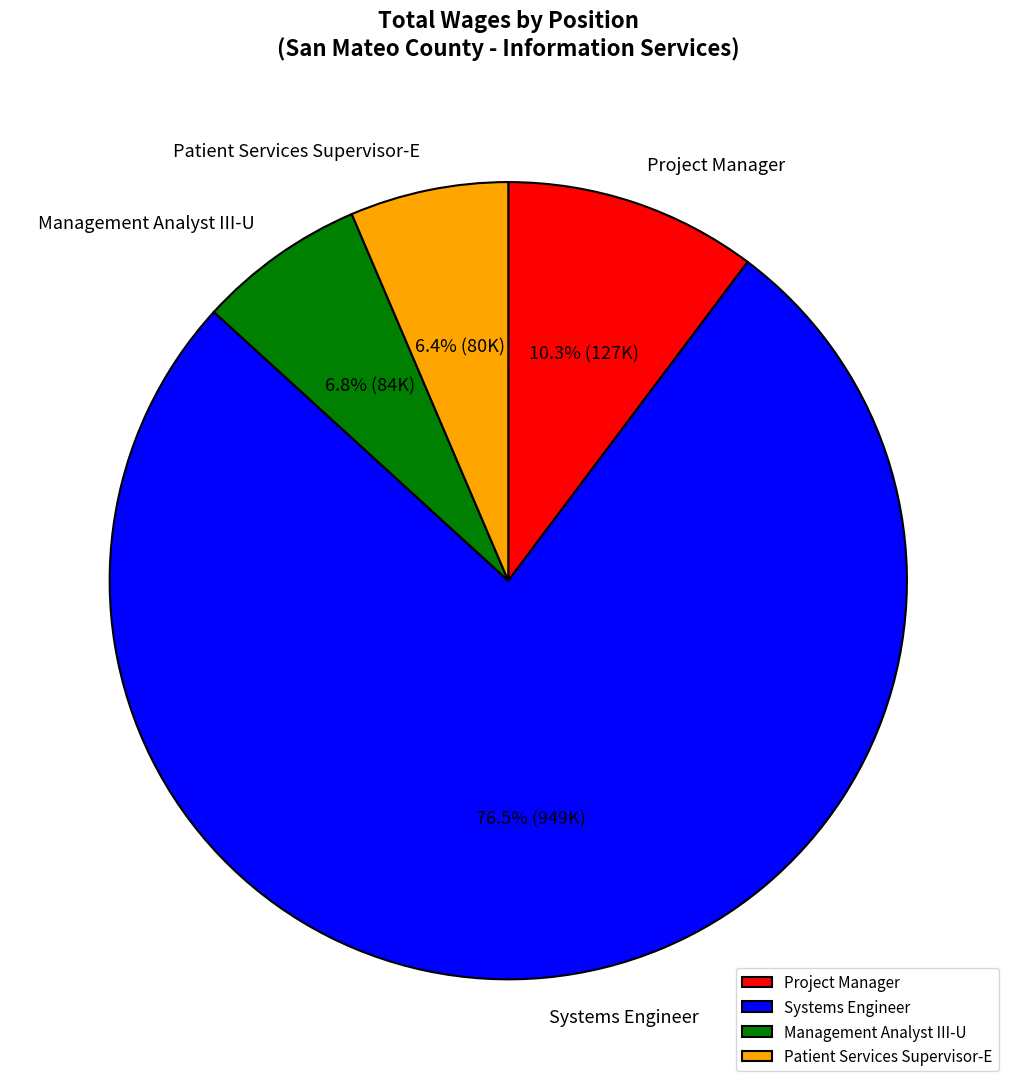

Is there any slice that represents more than half of the pie?

Yes